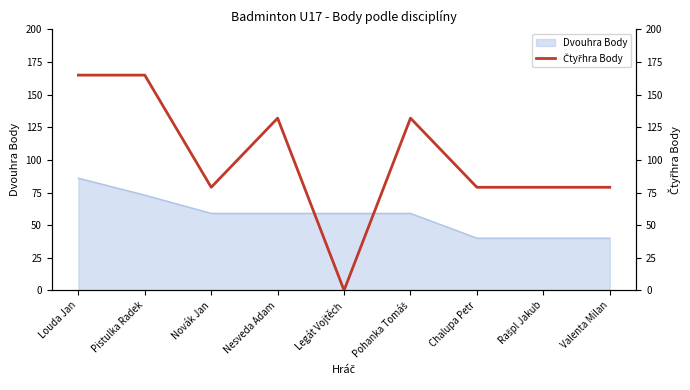

Is it true that Dvouhra Body equals 18 at Valenta Milan?

False